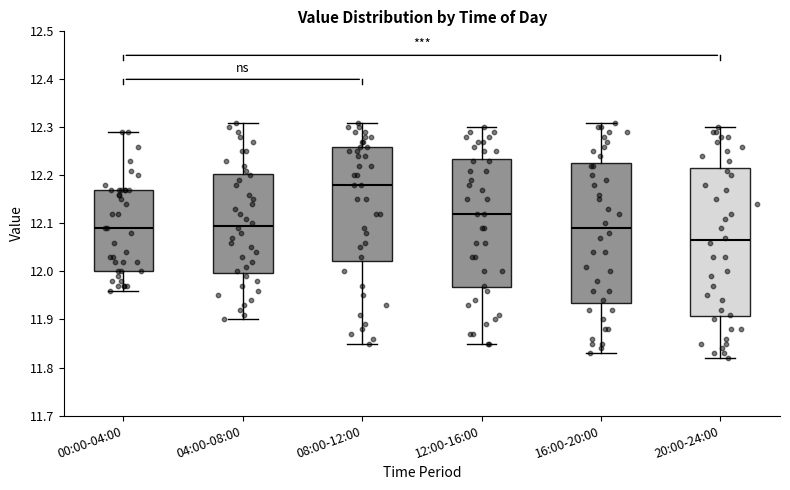

Where is the upper edge of the box for 12:00-16:00 on the y-axis? The values are not printed on the chart, so give them approximately, as read against the axis.

12.24